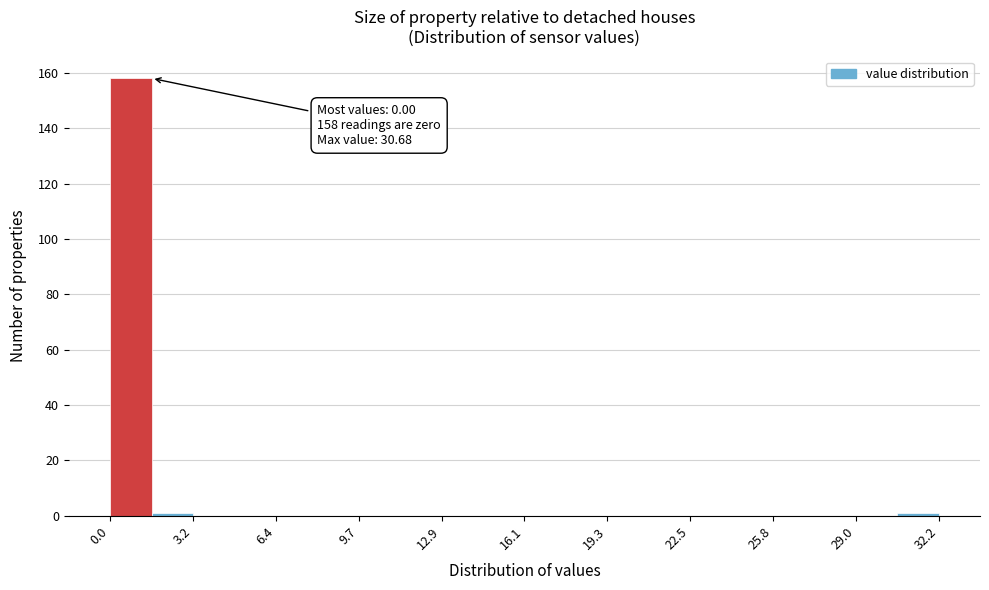

Read against the x-axis, roughly where is the centre of the tallest bar?

1.0